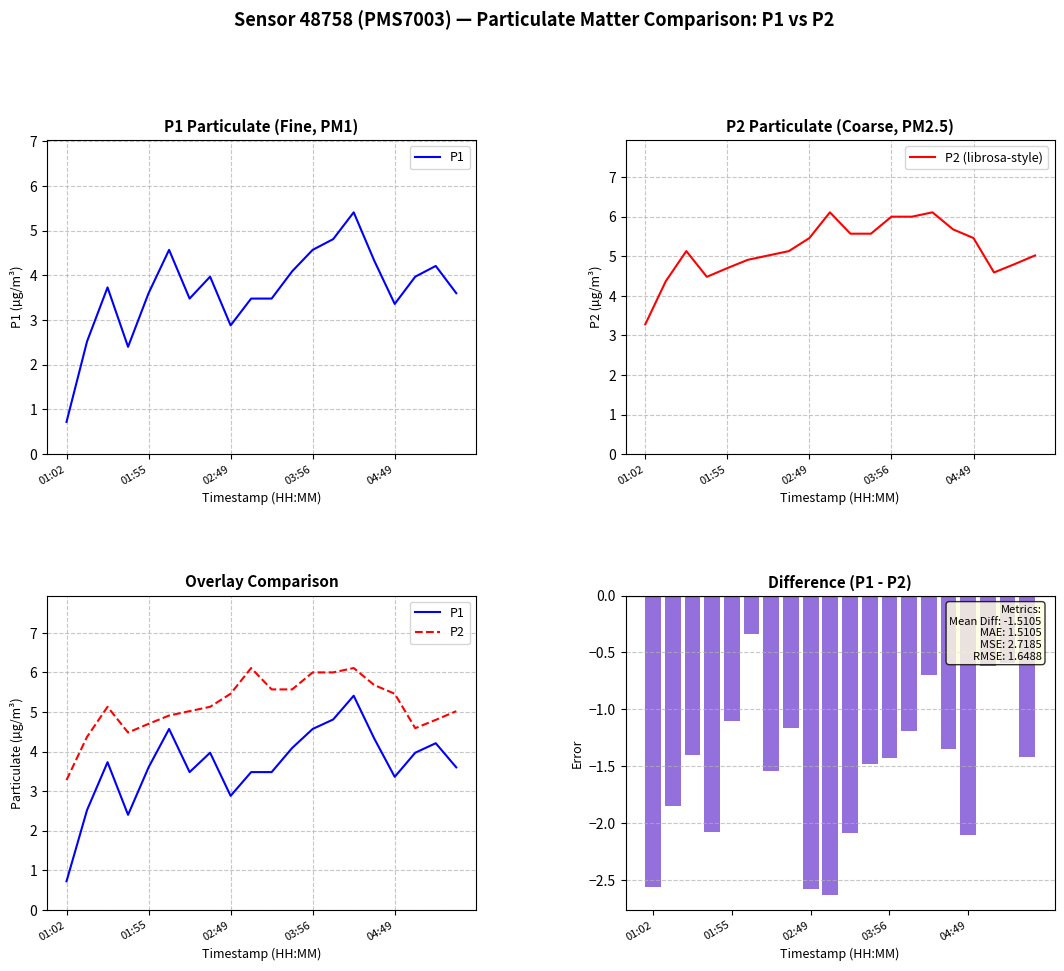

Rank the series by their maximum value, from lowest to highest.

Difference (P1 - P2), P1, P2 (librosa-style), P2